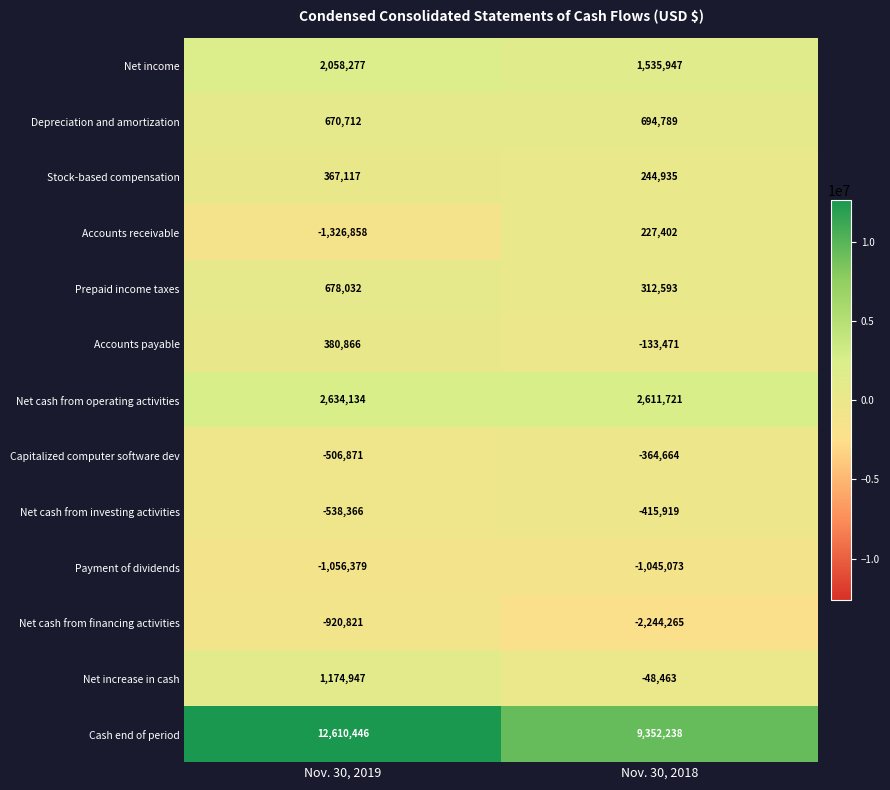

Which series has the largest range (max minus min)?

Cash end of period